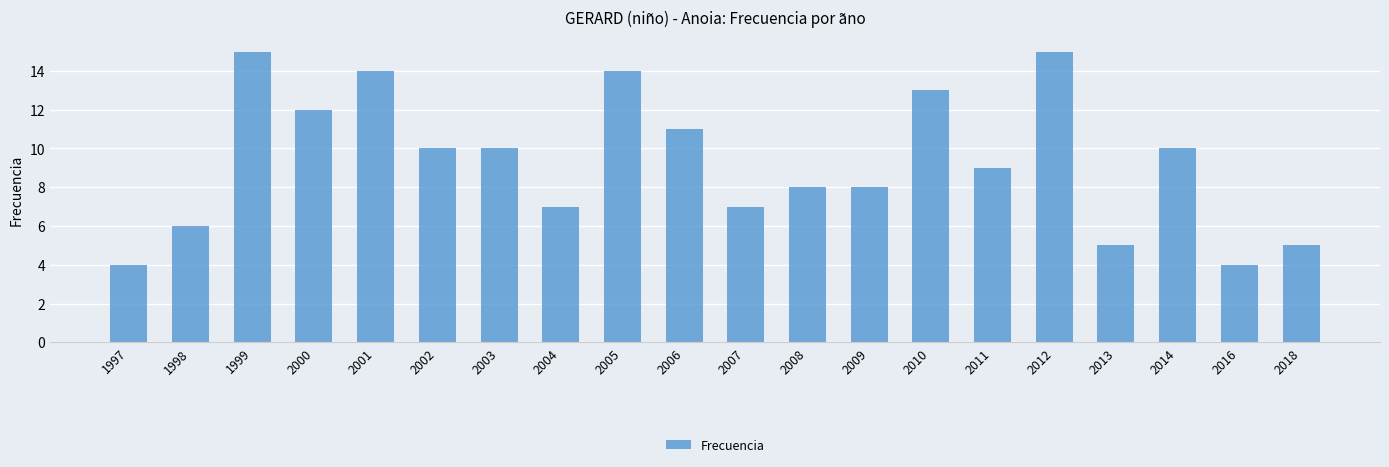

The value at 2000 is 7. True or false?

False